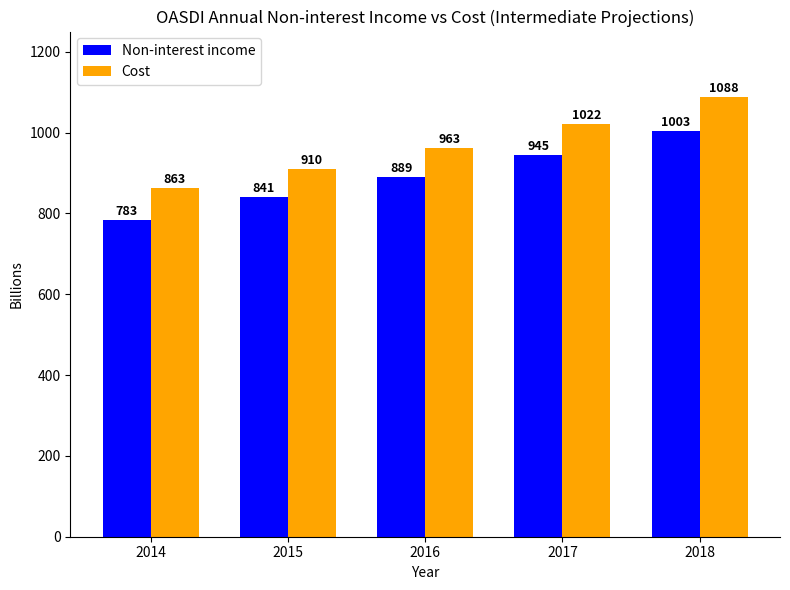

What is the value of the Non-interest income bar at the 5th from the left?

1003